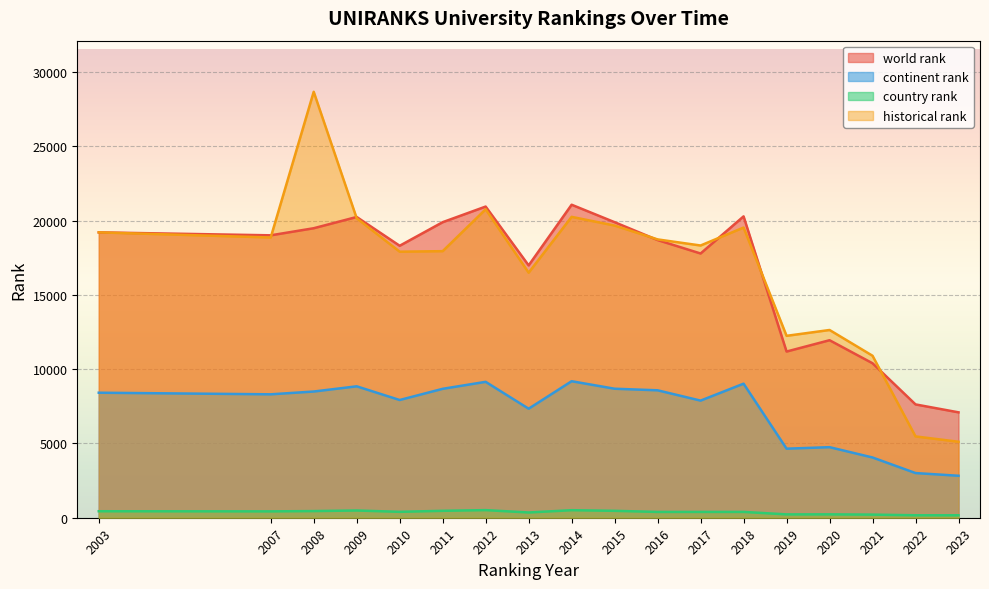

What are all the series names shown in the legend?

world rank, continent rank, country rank, historical rank